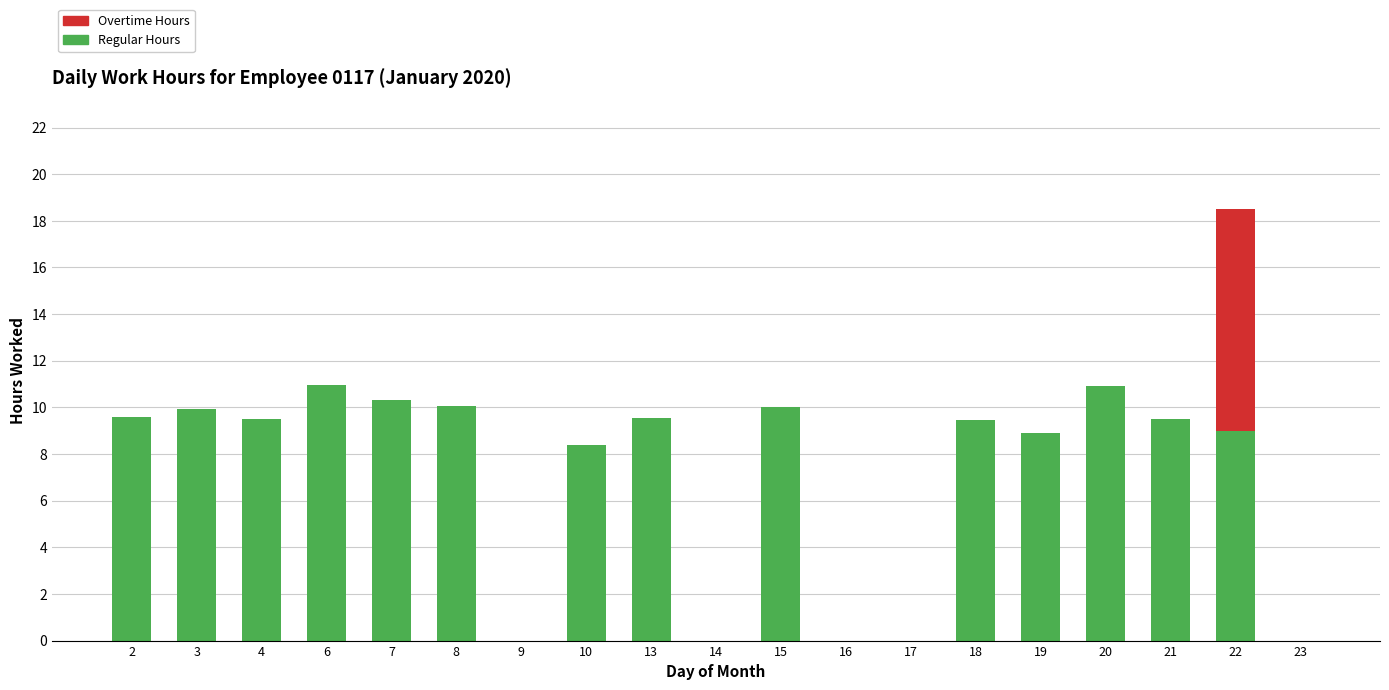

At which category is the sum across all series the highest?

22